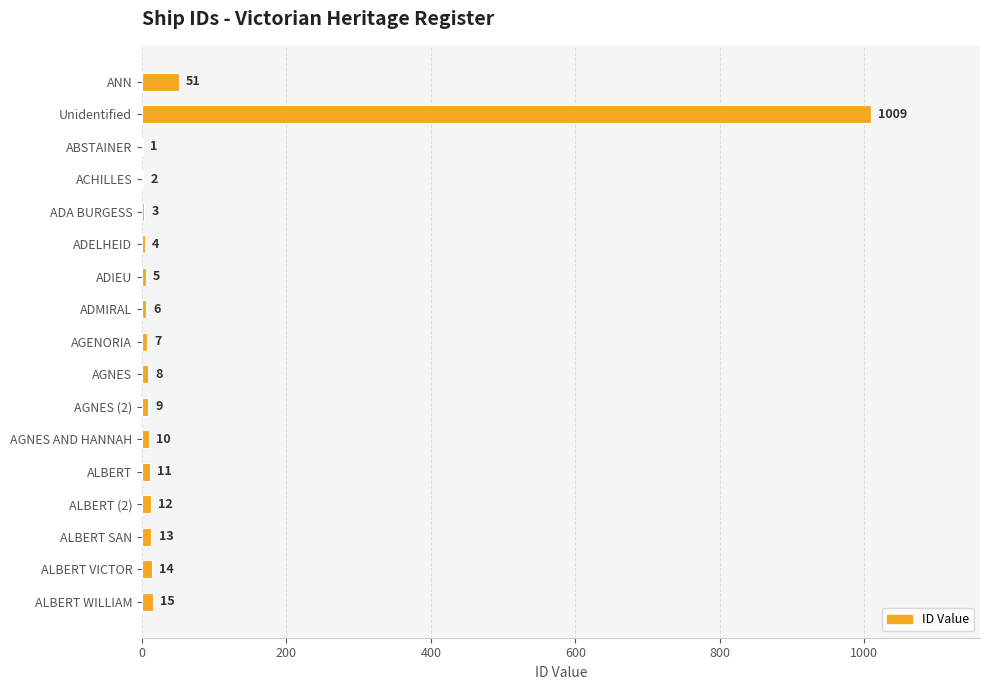

Where is the data nearest to the value 505?

ANN